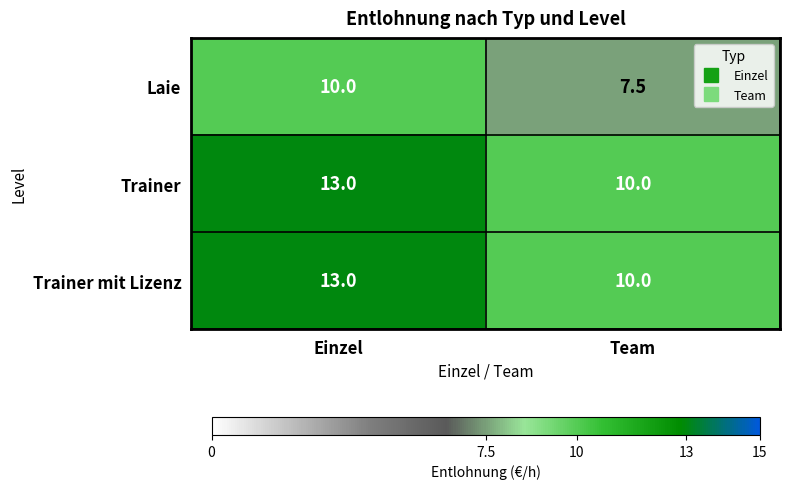

At which label is Trainer closest to 11?

Team